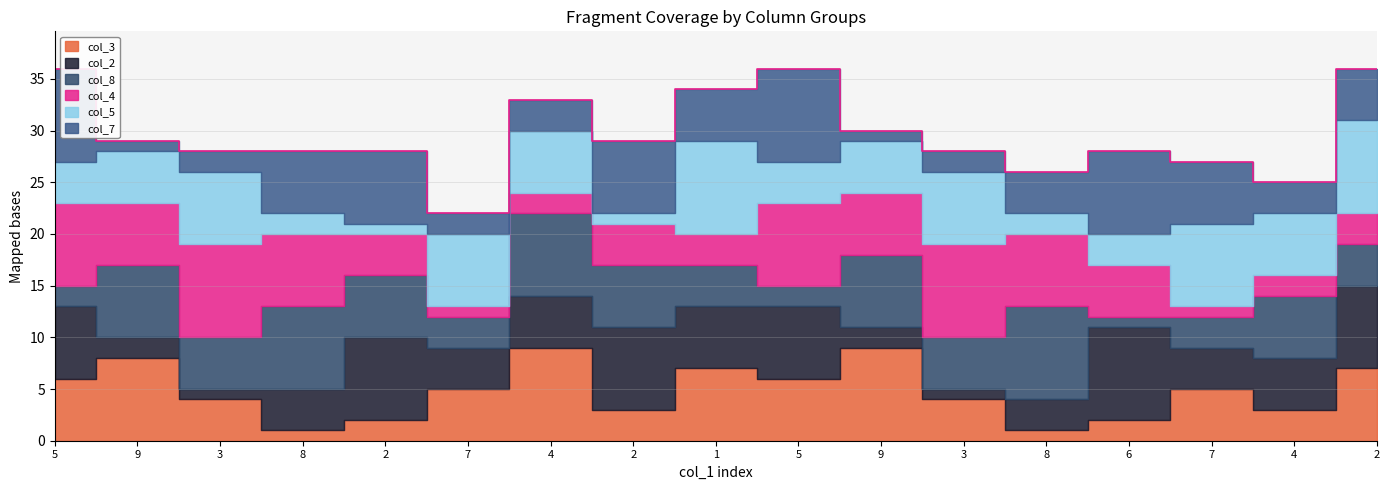

What is the difference between the highest and lowest values at 4?

7